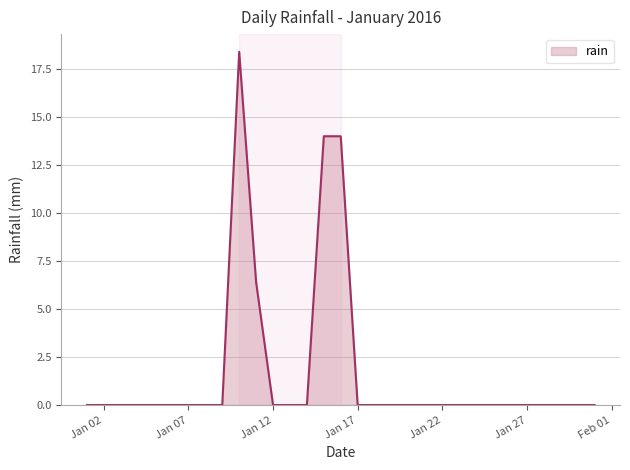

What is the difference between the maximum and minimum values?

18.4